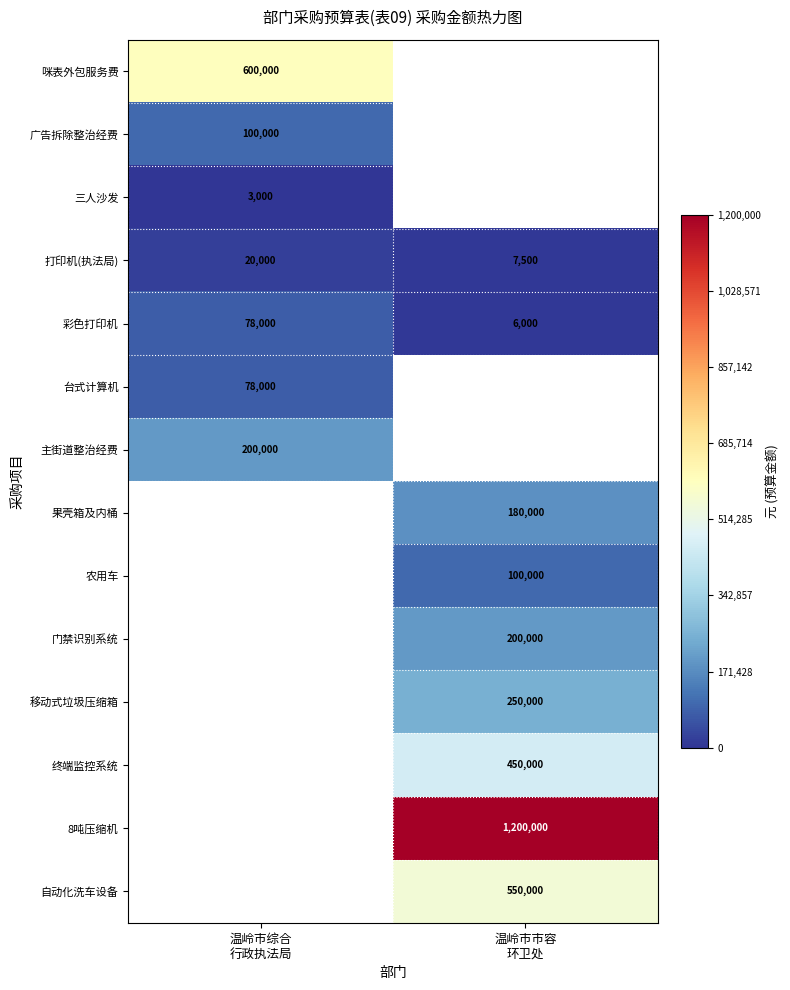

What is the maximum value for 广告拆除整治经费?

100000.0